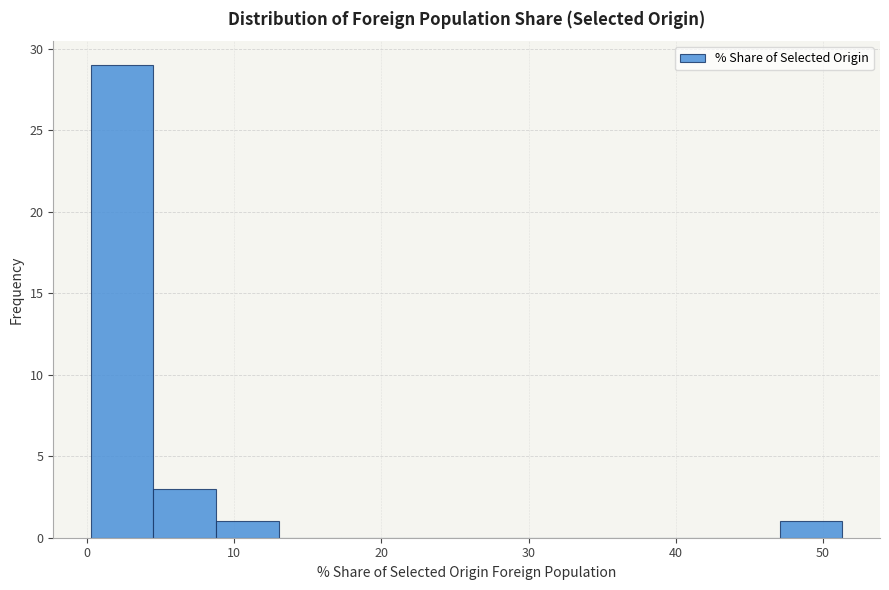

Over which range of the x-axis is the bar tallest?

0 to 4